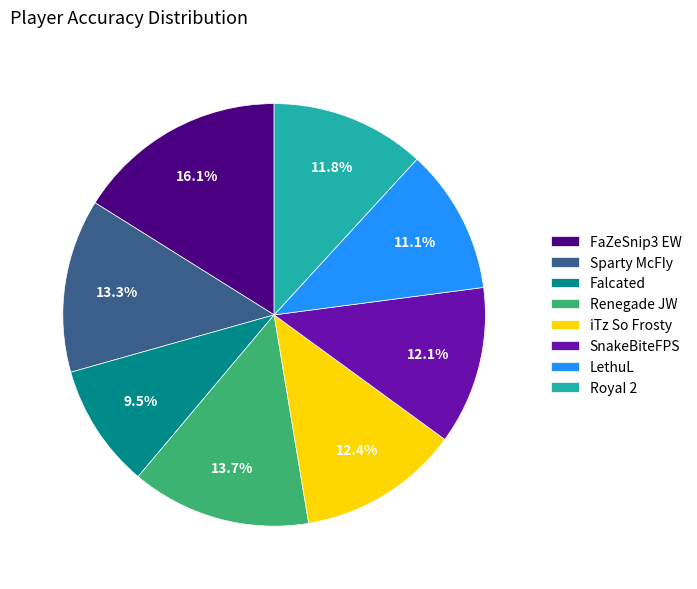

True or false: Renegade JW accounts for 24% of the total.

False